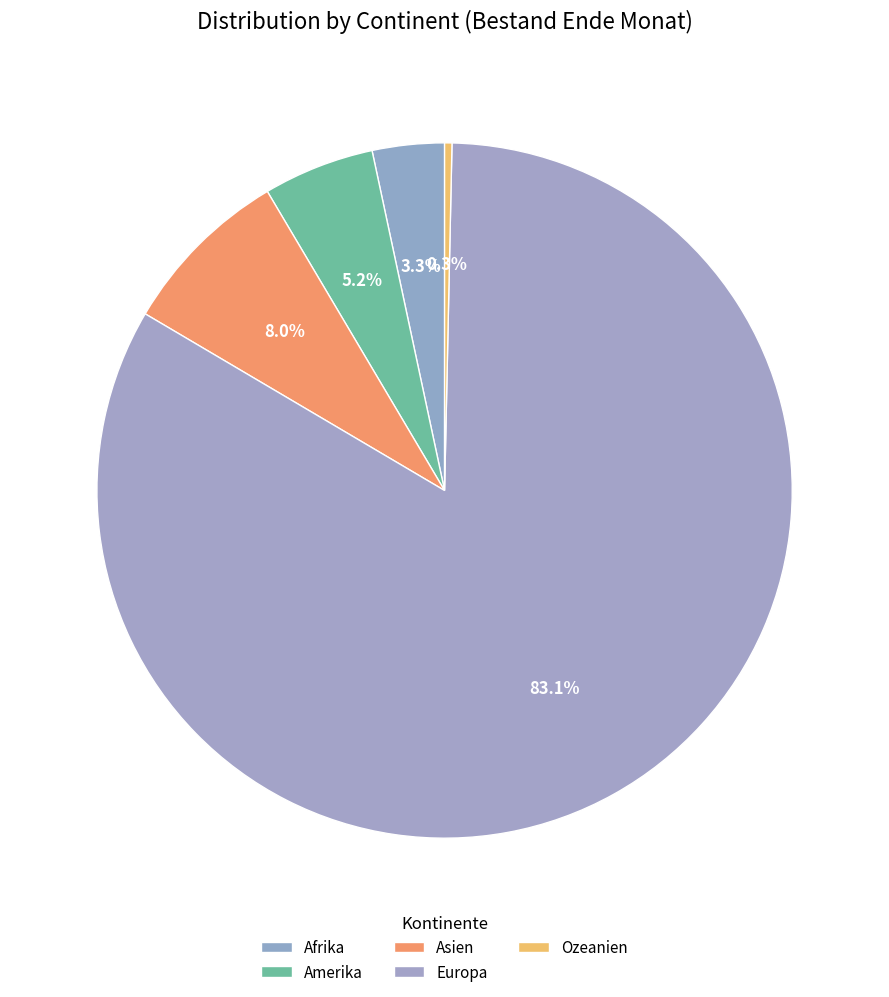

How much of the chart is everything except Ozeanien?

99.7%